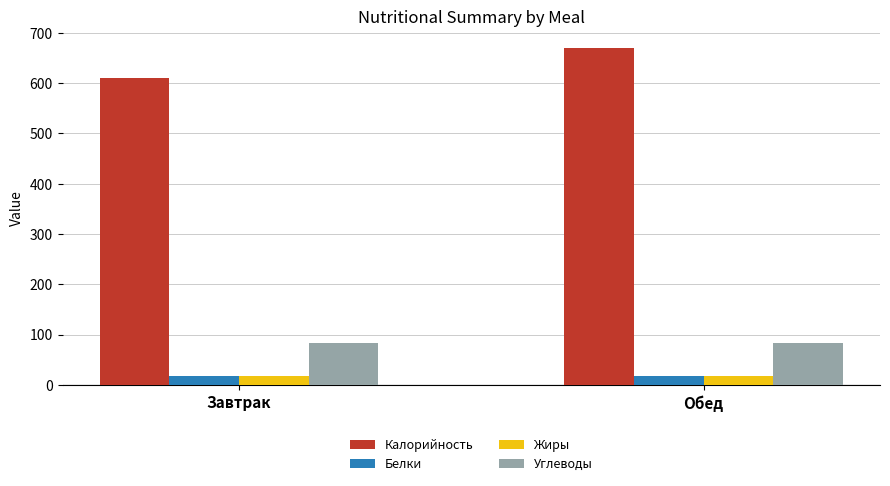

What are all the series names shown in the legend?

Калорийность, Белки, Жиры, Углеводы